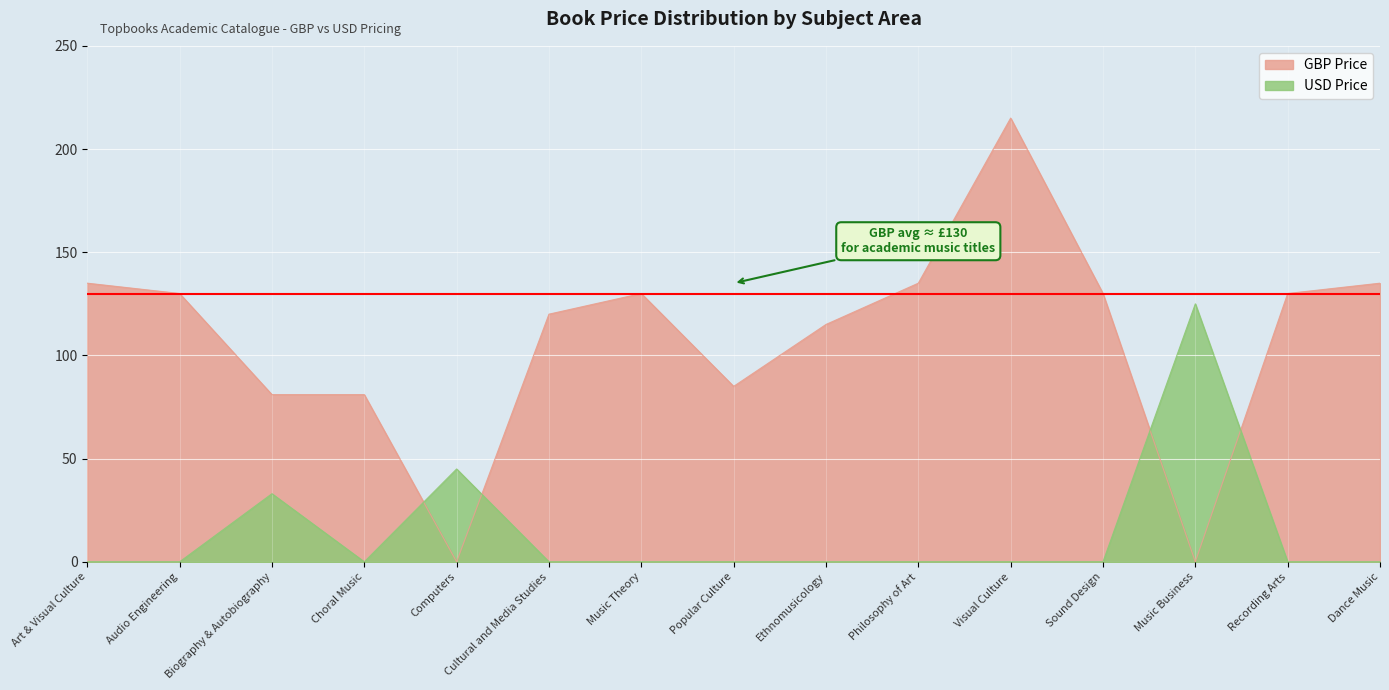

How many data points in USD Price are above 0?

3